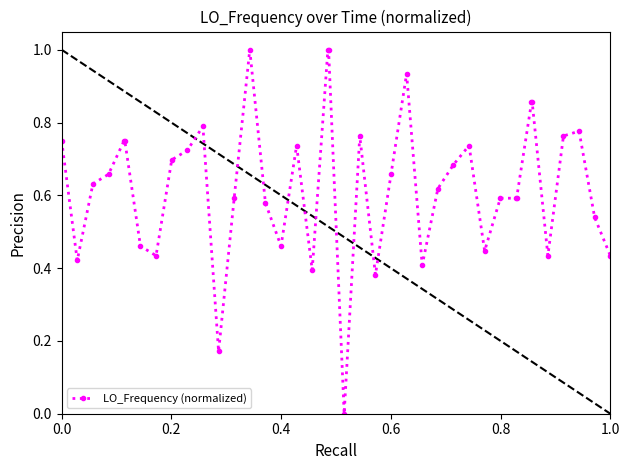

What is the difference between the maximum and minimum values?

1.0